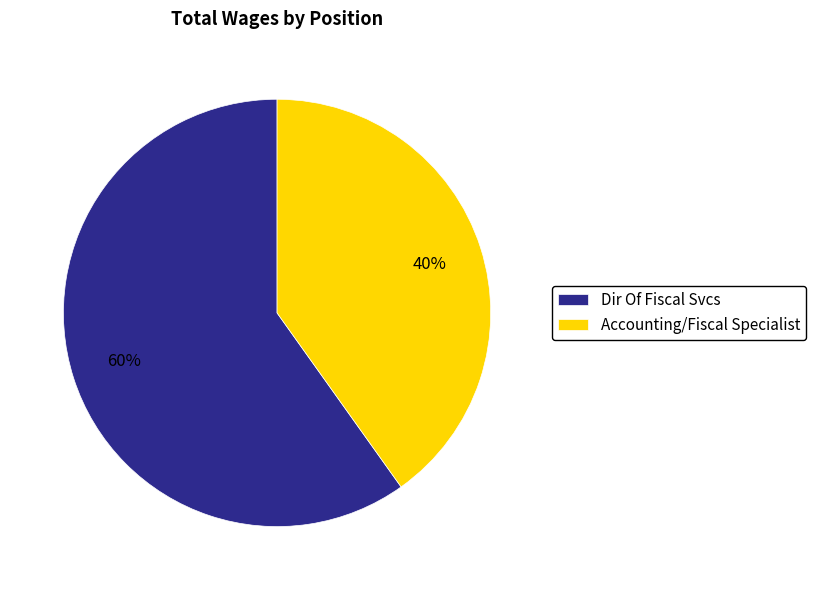

Does Accounting/Fiscal Specialist account for over 50% of the chart?

No